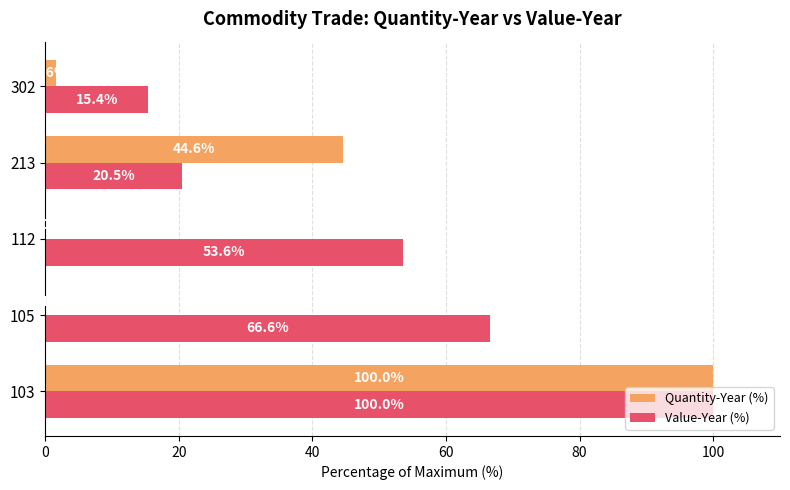

The Value-Year (%) series shows 7.3 at 302. True or false?

False